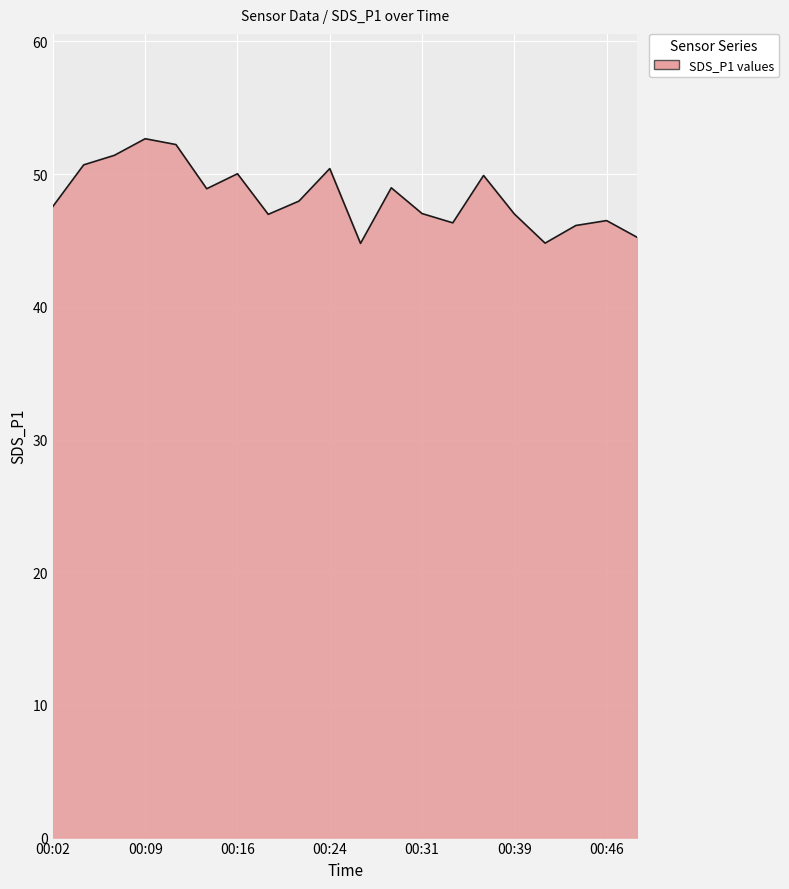

What is the difference between the maximum and minimum values?

7.9